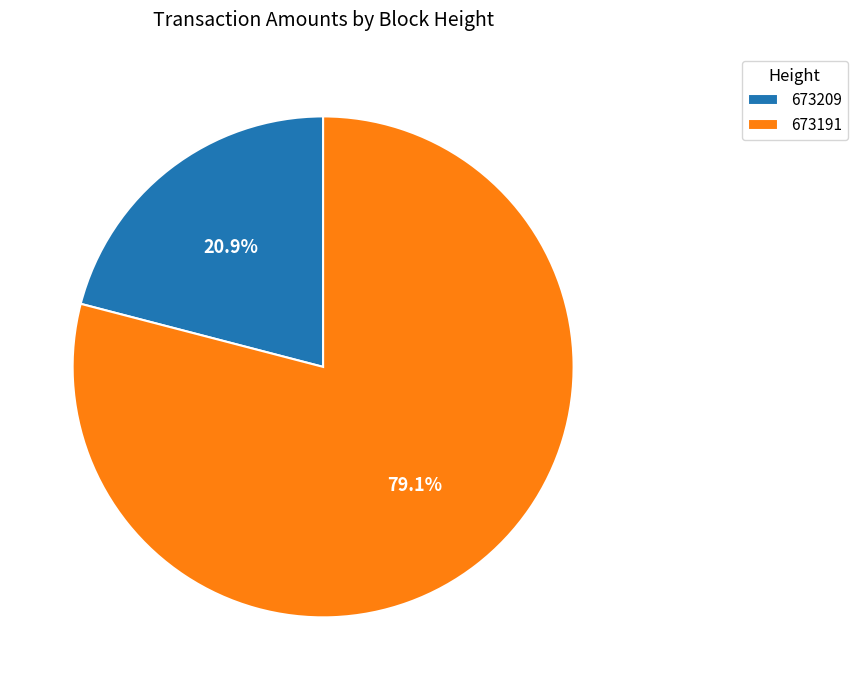

What is the total percentage of 673209 and 673191?

100.0%